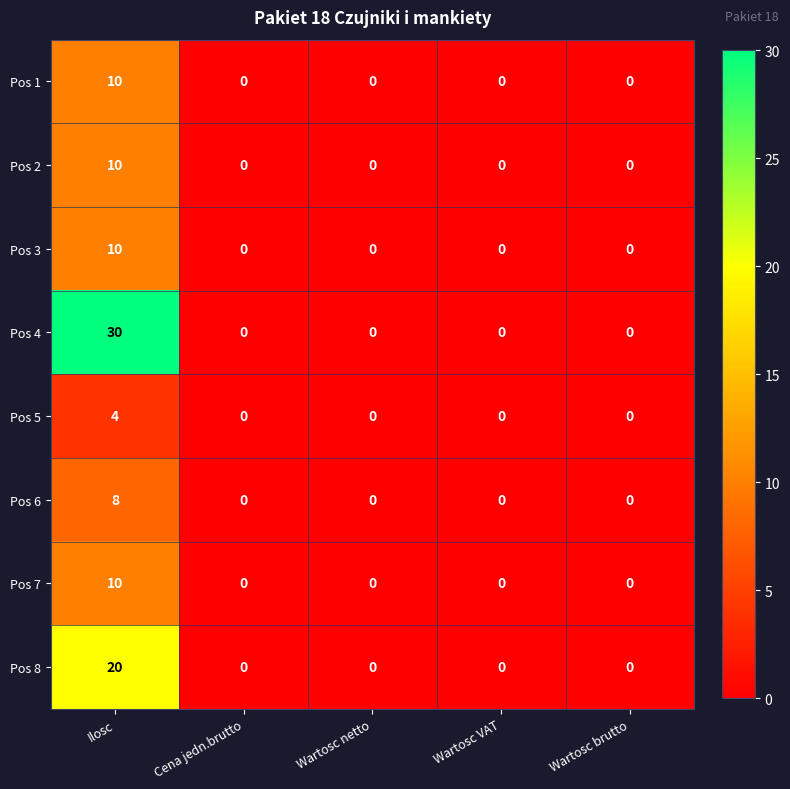

Is the value of Pos 6 at Ilosc greater than the value of Pos 4 at Wartosc netto?

Yes